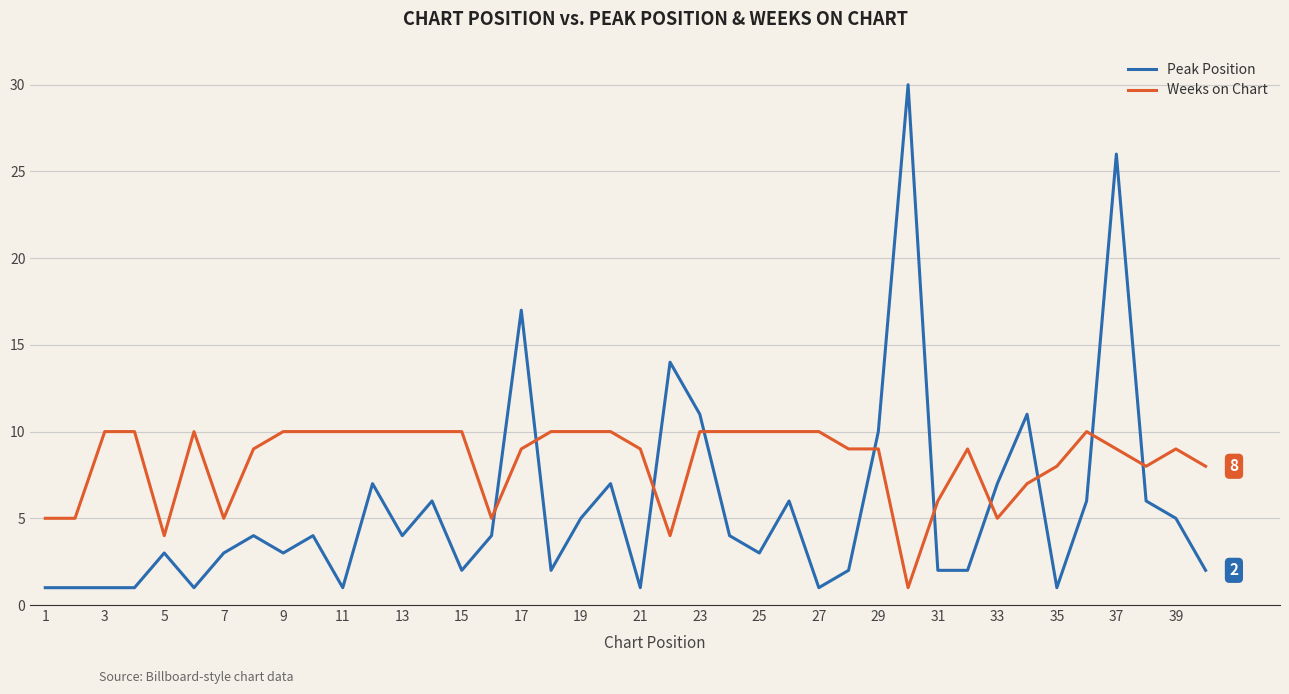

How many times do Peak Position and Weeks on Chart cross each other?

10